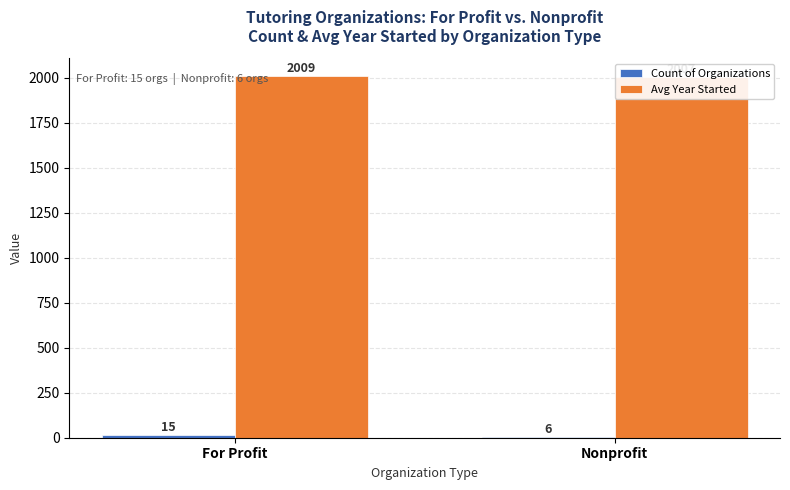

What is the spread (max minus min) of values at For Profit?

1994